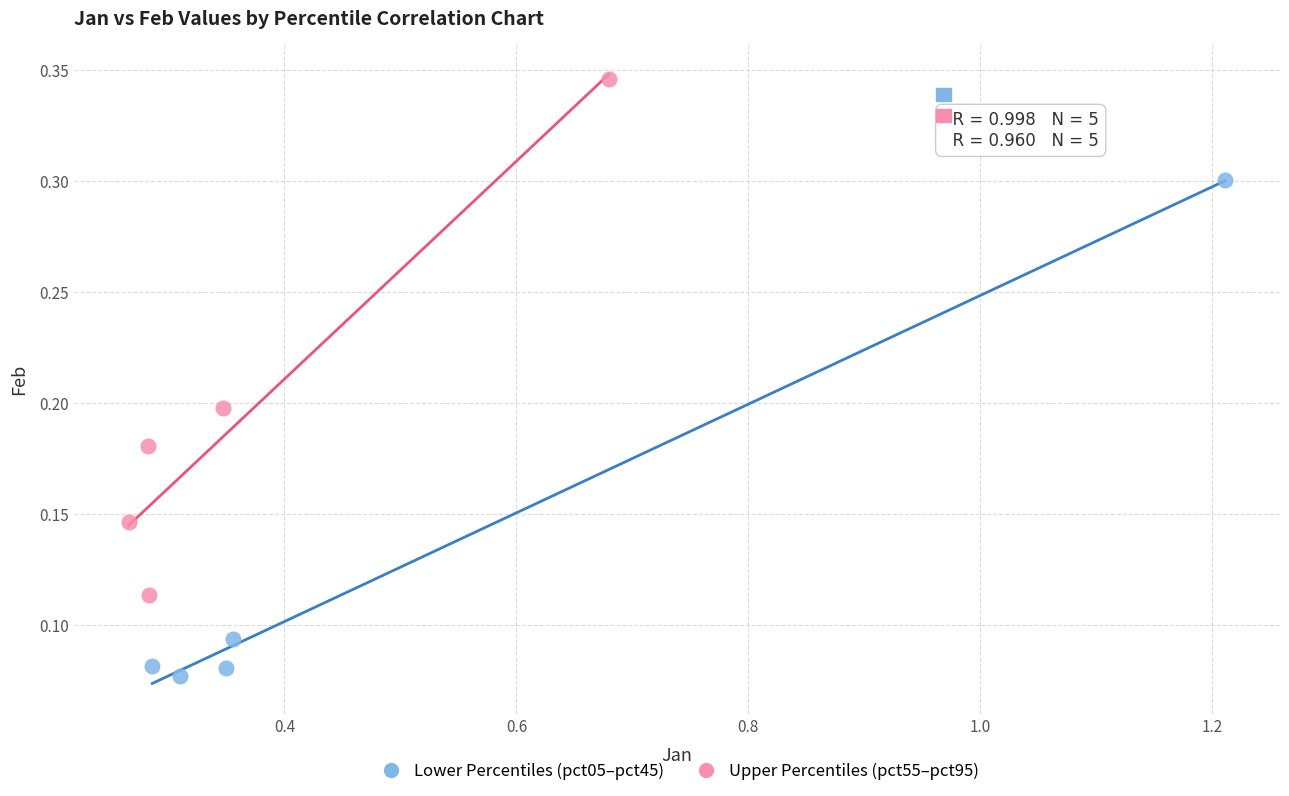

Which series has the largest Y range (max minus min)?

Upper Percentiles (pct55–pct95)